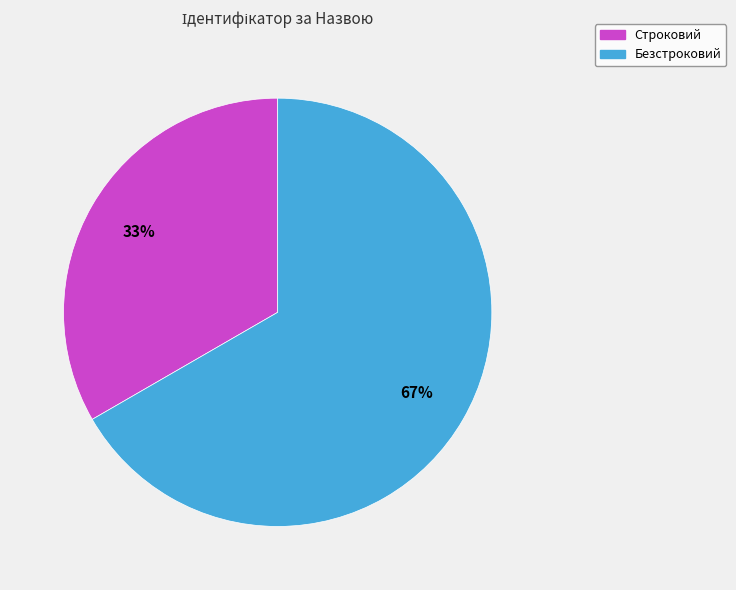

Between Строковий and Безстроковий, which is larger?

Безстроковий